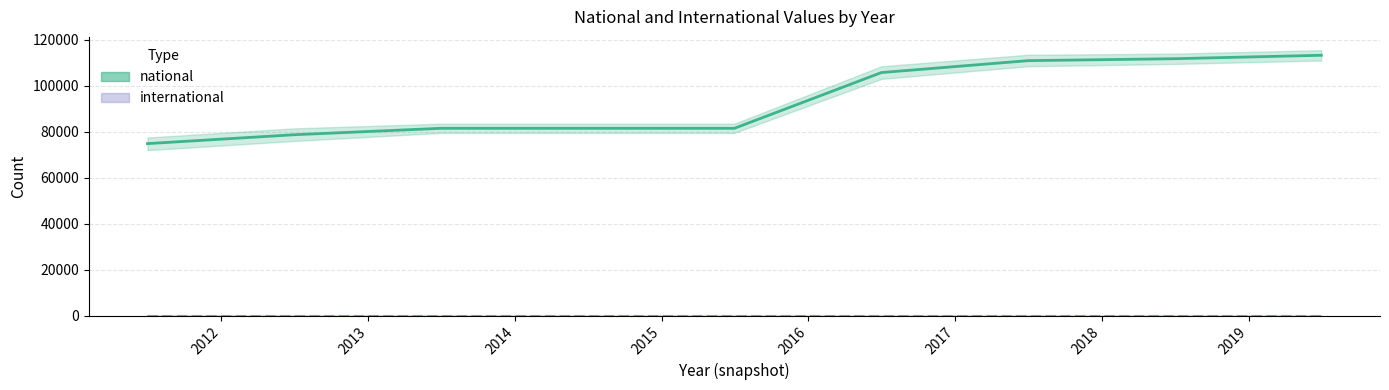

How many values are below 81509?

2